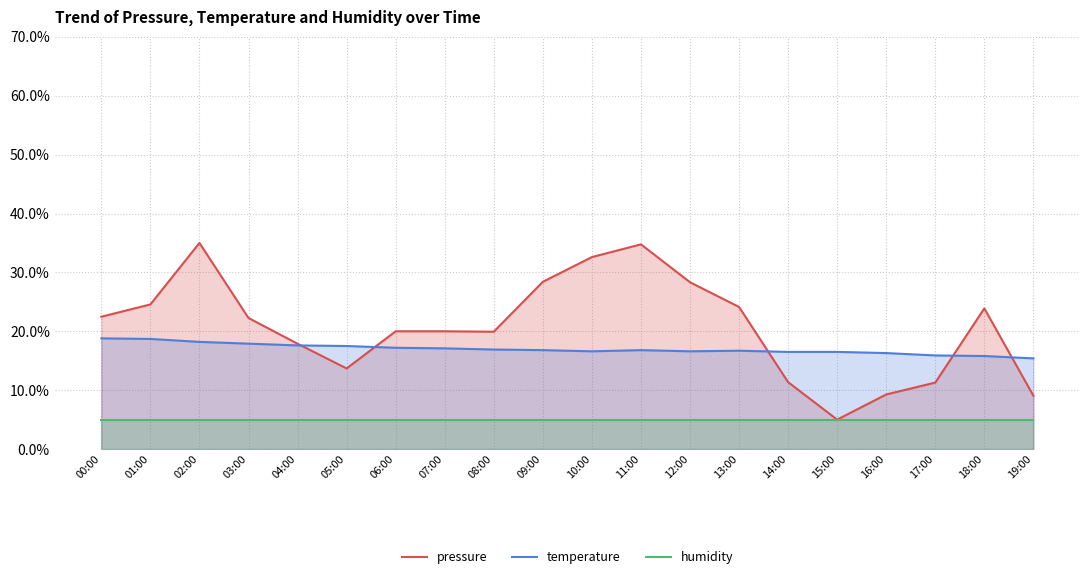

True or false: pressure has a value of 3.5 at 17:00.

False